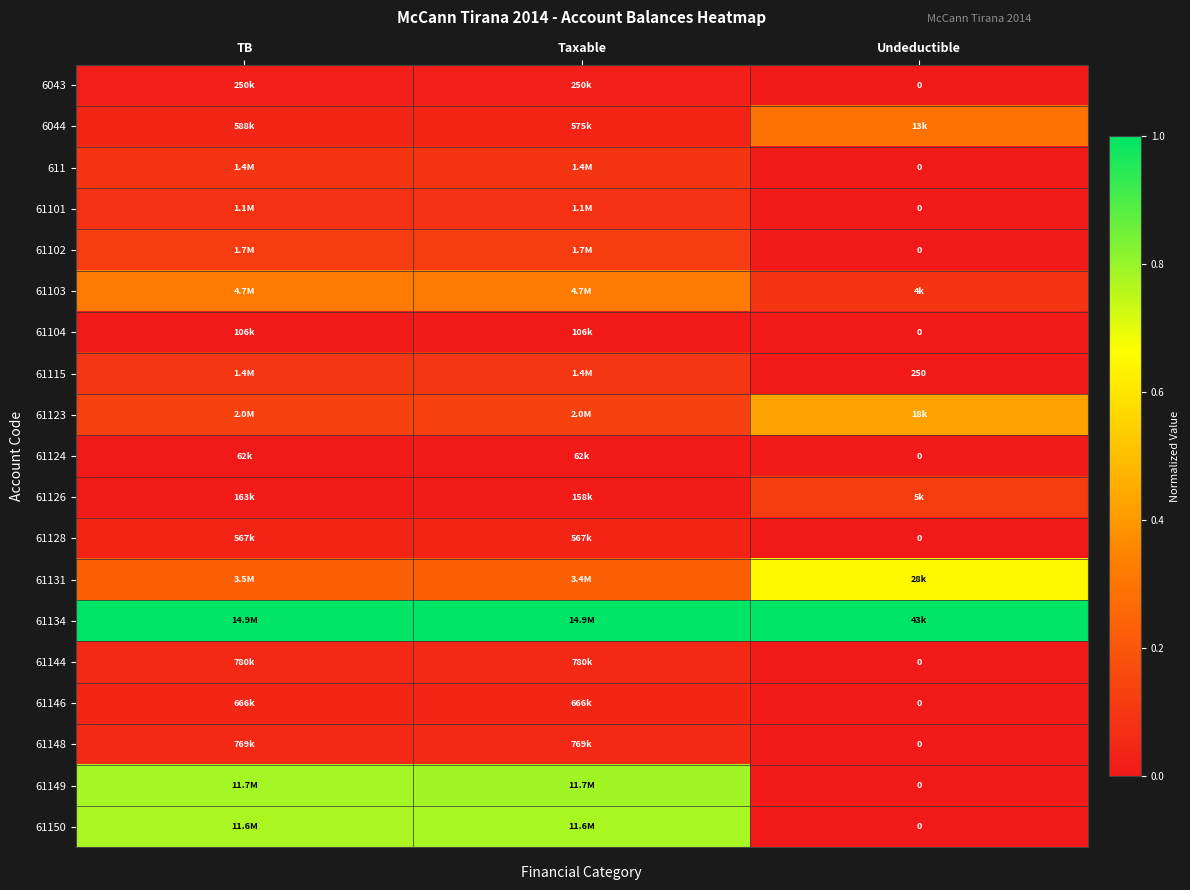

True or false: 61149 has a value of 0.8 at TB.

True